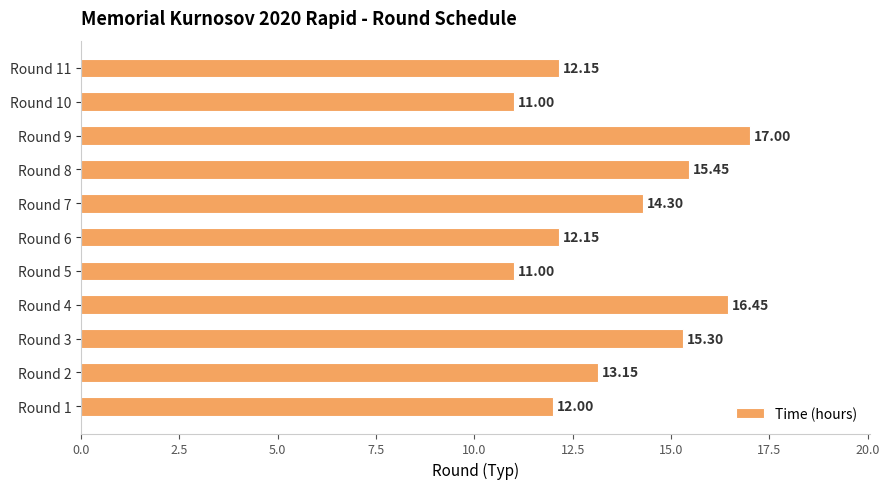

Which has a higher value, Round 1 or Round 8?

Round 8